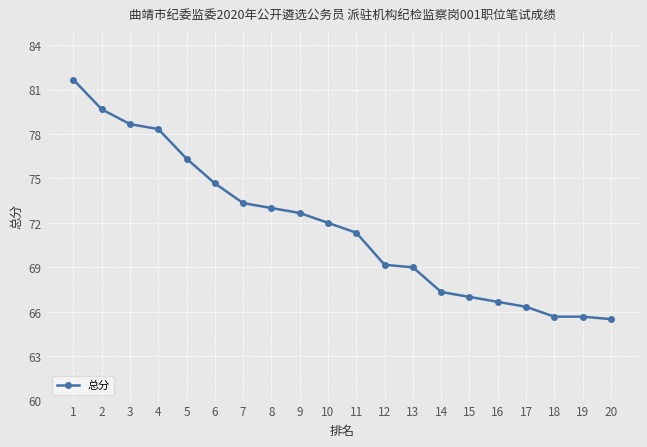

Is this an area chart (filled region under the line)?

No